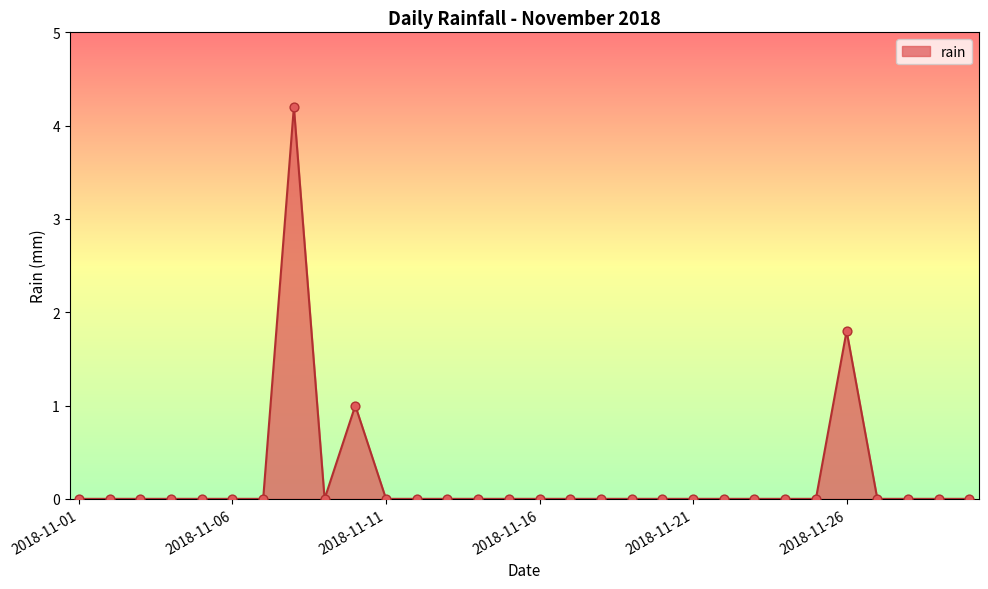

What is the maximum value shown in the chart?

4.2